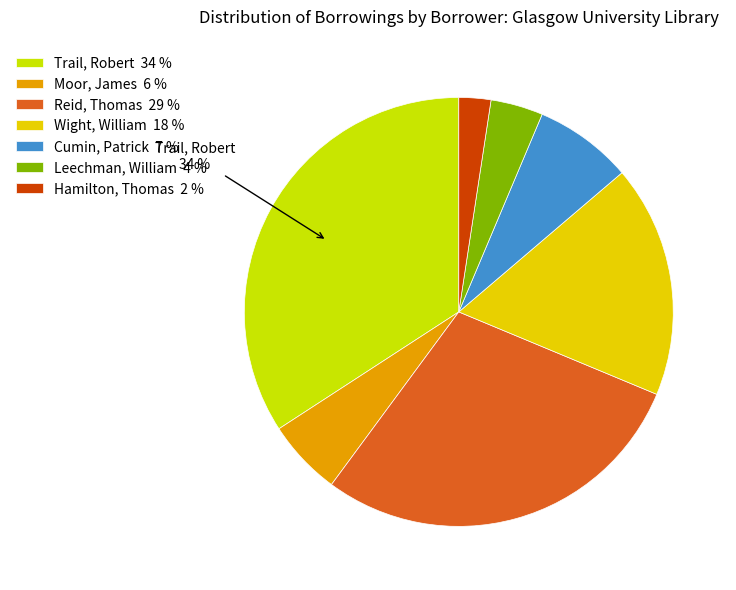

Which slice is the smallest?

Hamilton, Thomas